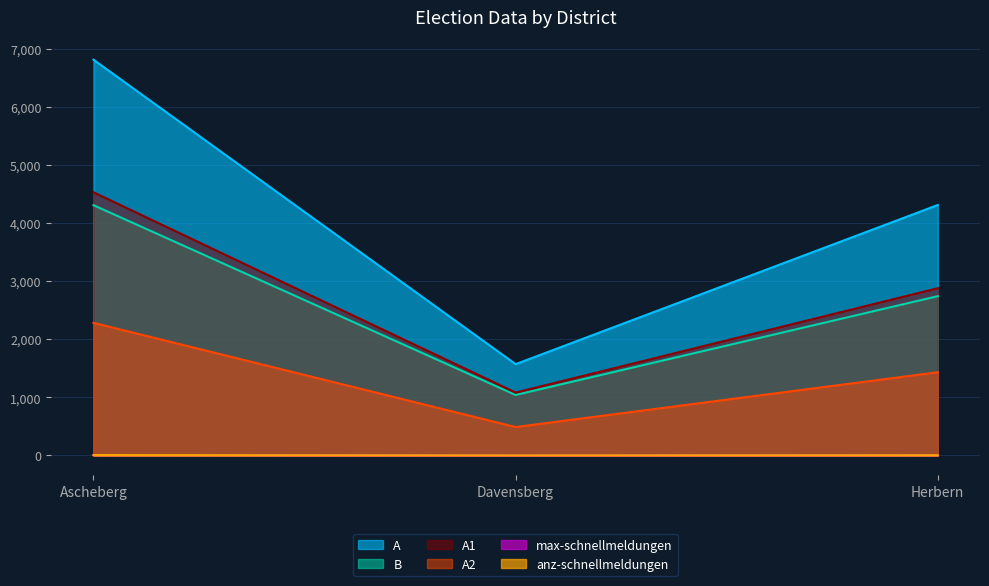

What is the difference between the highest and lowest values at Ascheberg?

6804